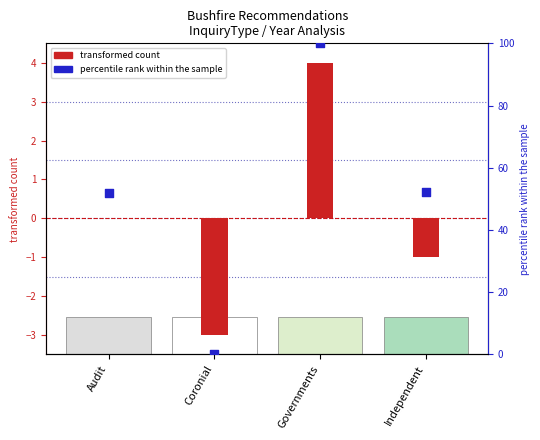

What is the total value across all series at Coronial?

-3.0